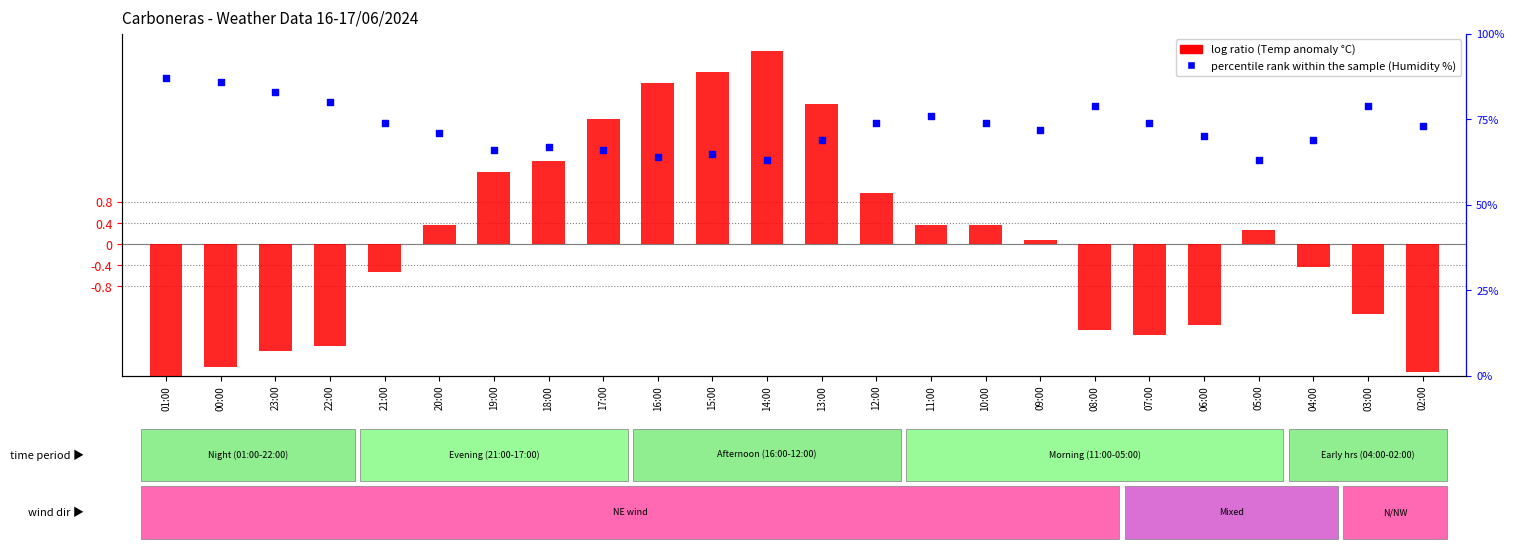

Which series has the widest spread of Y values?

percentile rank within the sample (Humidity %)